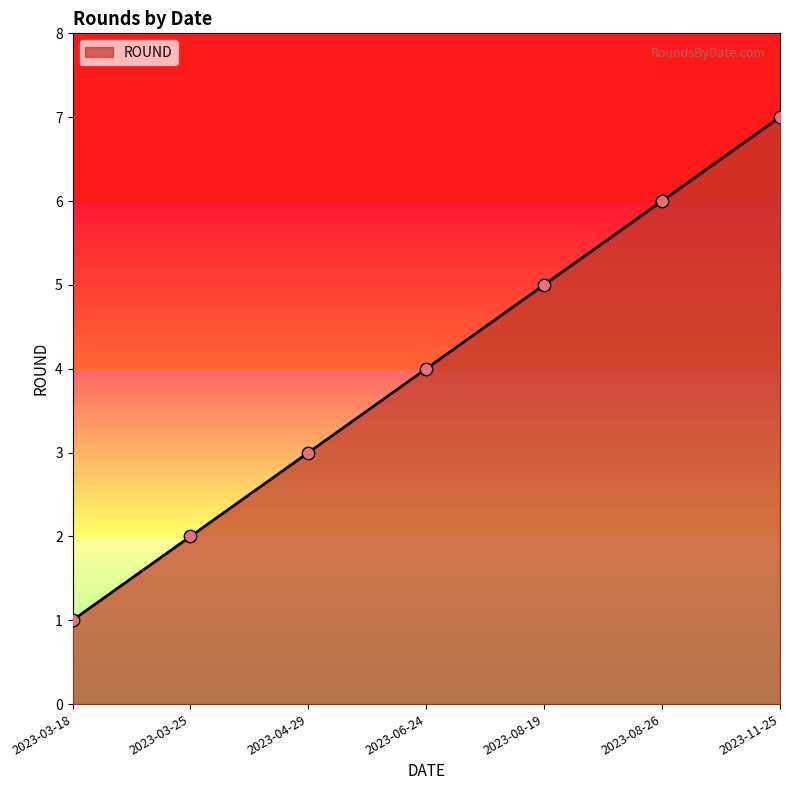

Which has a higher value, 2023-08-26 or 2023-11-25?

2023-11-25